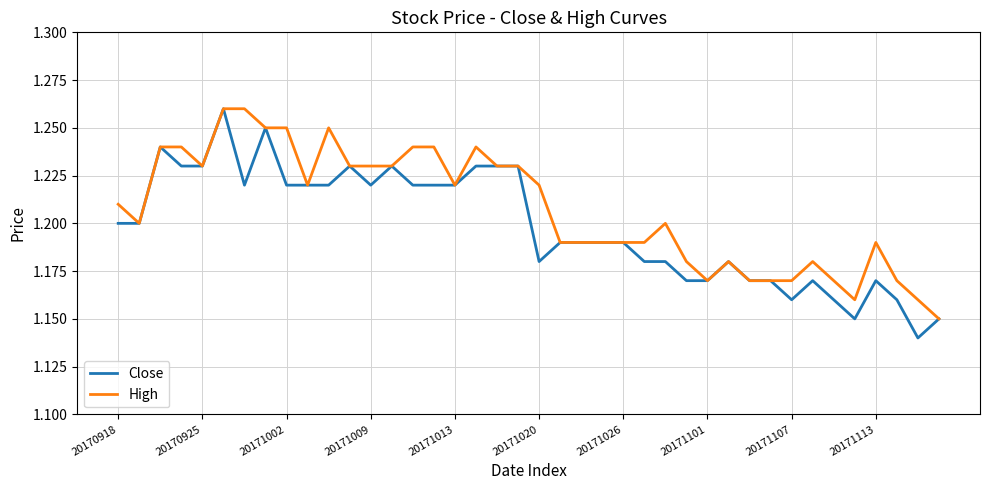

Rank the series by their average value, from lowest to highest.

Close, High